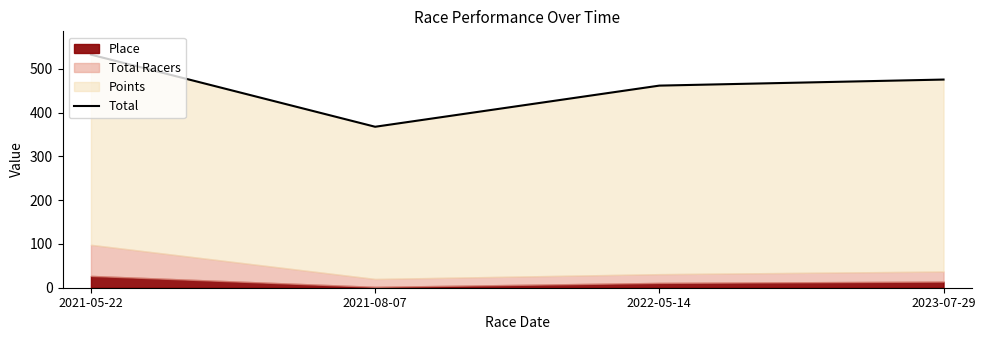

Reading left to right, extract all data points from this chart.

2021-05-22=532.2	2021-08-07=367.5	2022-05-14=461.4	2023-07-29=475.3